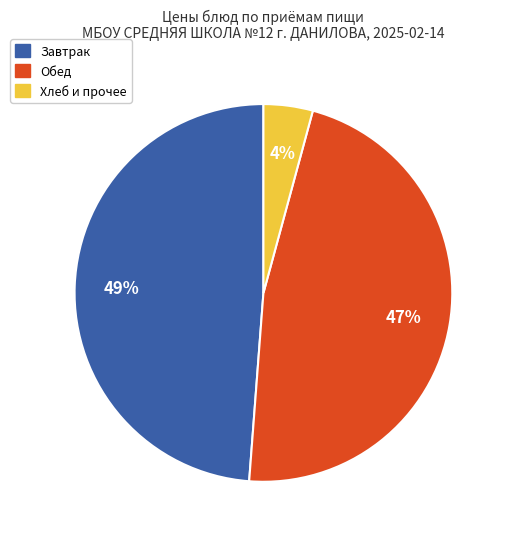

Does any single category account for the majority?

No